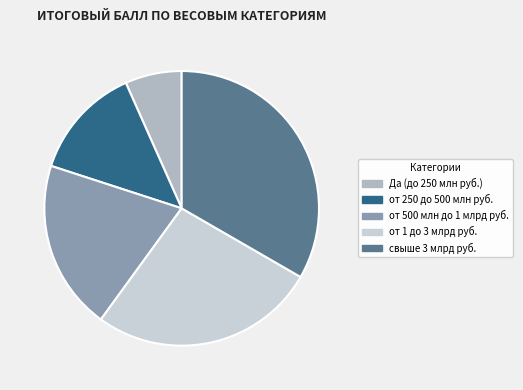

Which slice is the smallest?

Да (до 250 млн руб.)